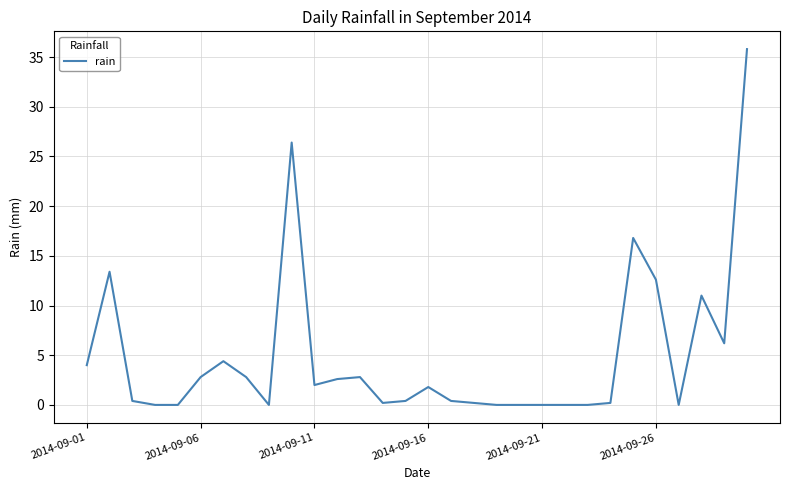

What is the maximum value shown in the chart?

35.8